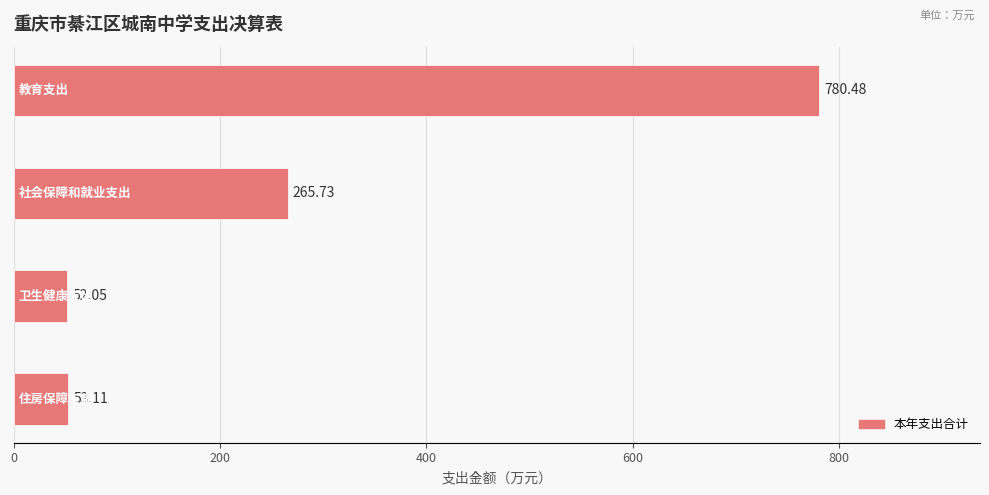

What is the average value?

287.8